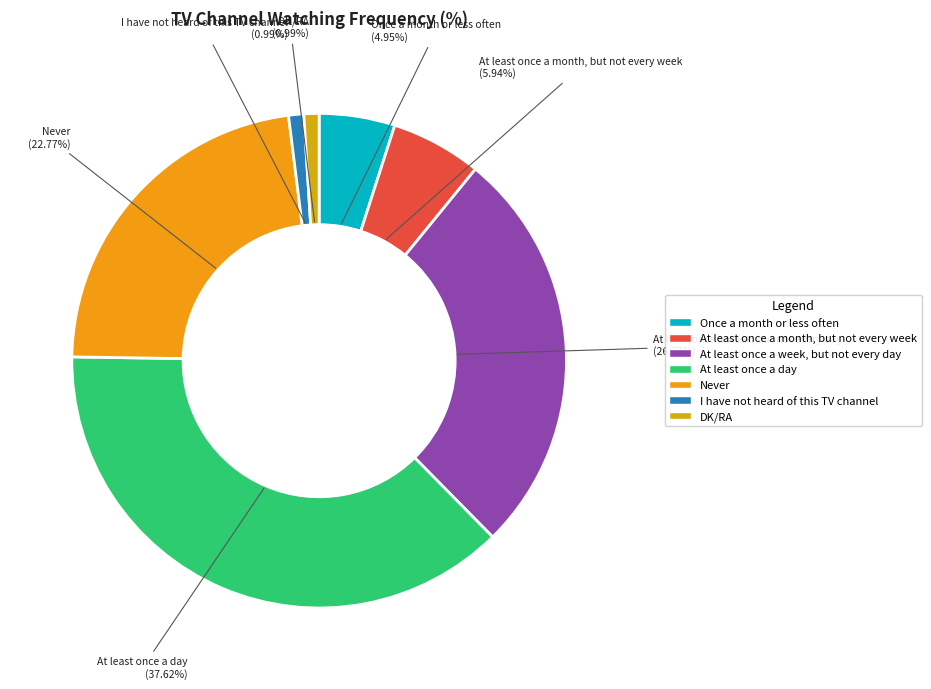

True or false: Once a month or less often accounts for 12% of the total.

False